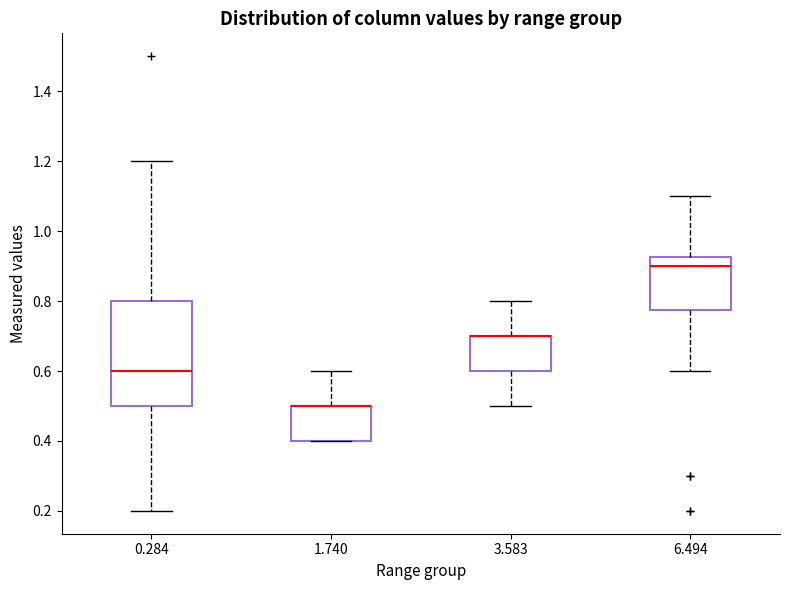

Reading left to right, read every box against the y-axis: the position of its median line, the range the box covers, and the ends of its whiskers. The values are not printed on the chart, so give them approximately, as read against the axis.

0.284: median 0.60, box 0.50 to 0.80, whiskers 0.20 to 1.20
1.740: median 0.50 (drawn on the box's upper edge), box 0.40 to 0.50, whiskers 0.40 to 0.60
3.583: median 0.70 (drawn on the box's upper edge), box 0.60 to 0.70, whiskers 0.50 to 0.80
6.494: median 0.90, box 0.78 to 0.92, whiskers 0.60 to 1.10